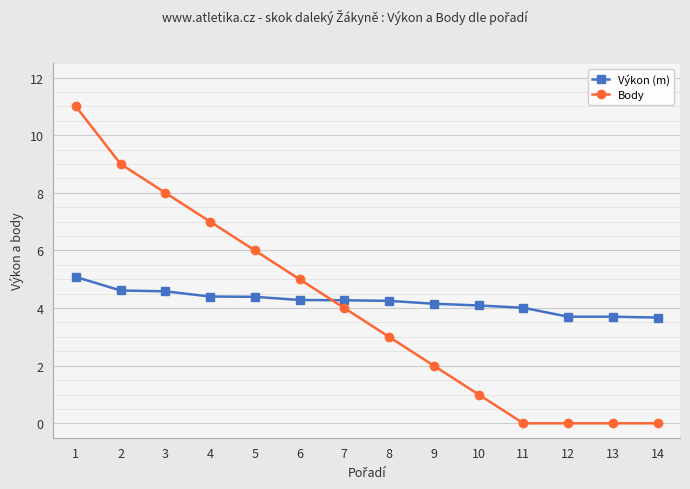

What is the difference between the second highest and second lowest values in the Výkon (m) series?

0.9